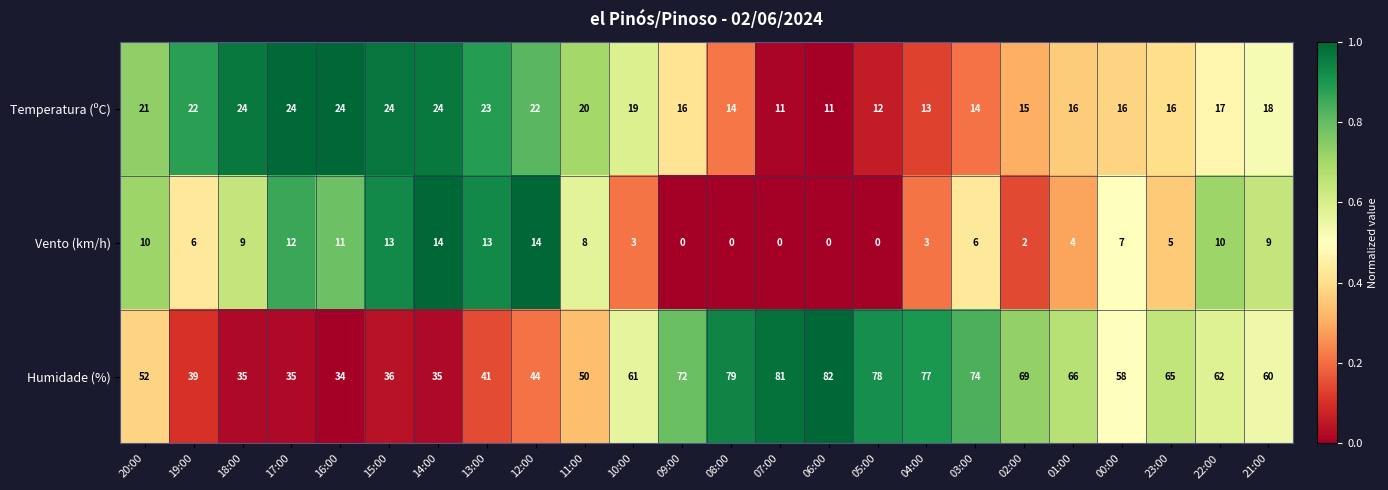

Which series has the largest total across all categories?

Humidade (%)